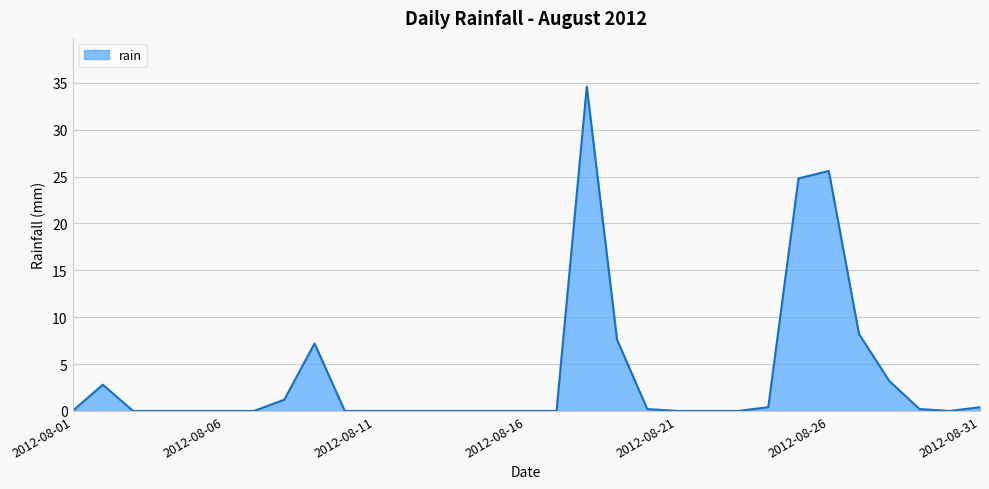

Does the chart display data point markers on the line(s)?

No